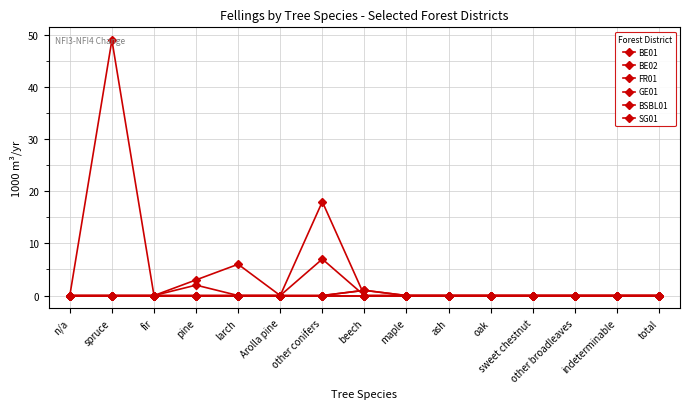

Does the chart have visible grid lines?

Yes